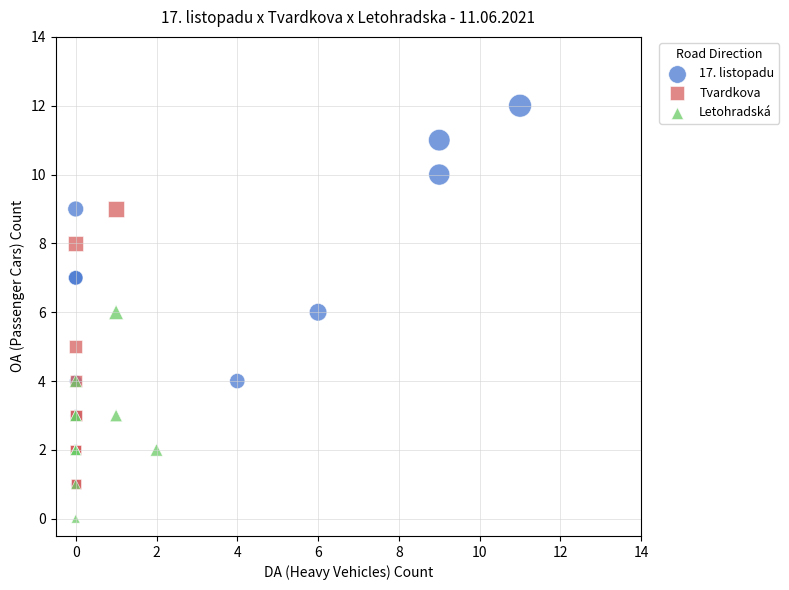

Which series has the widest spread of Y values?

17. listopadu